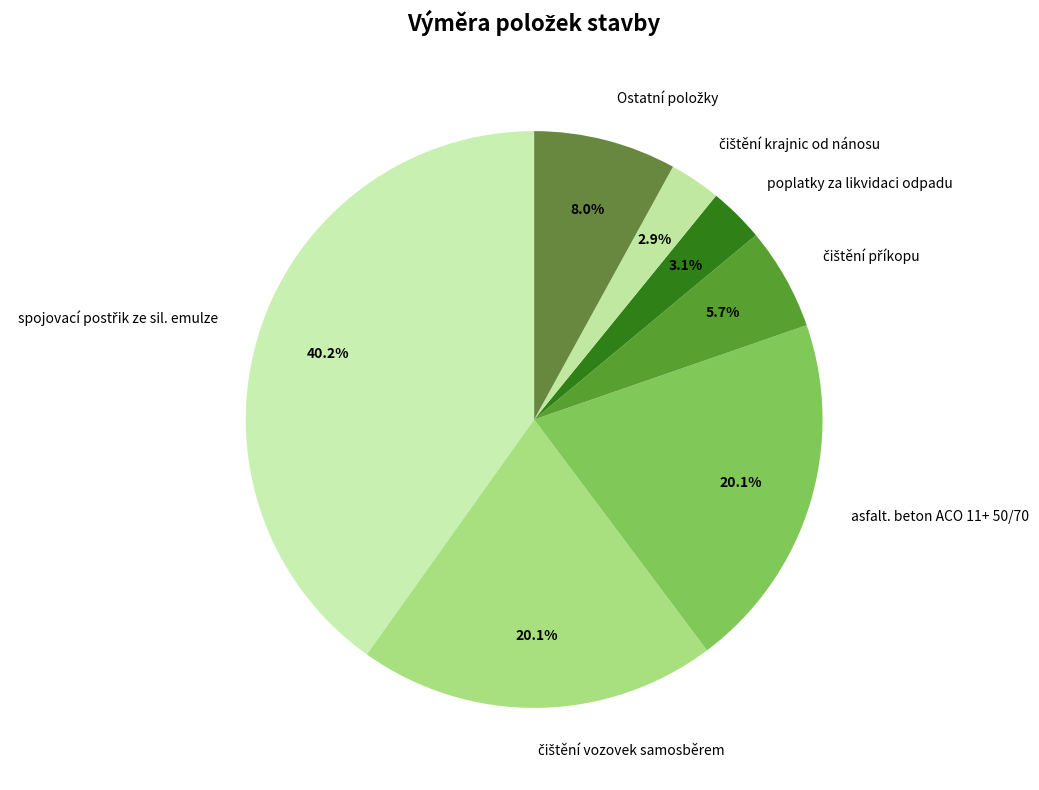

What portion of the pie excludes poplatky za likvidaci odpadu?

96.9%